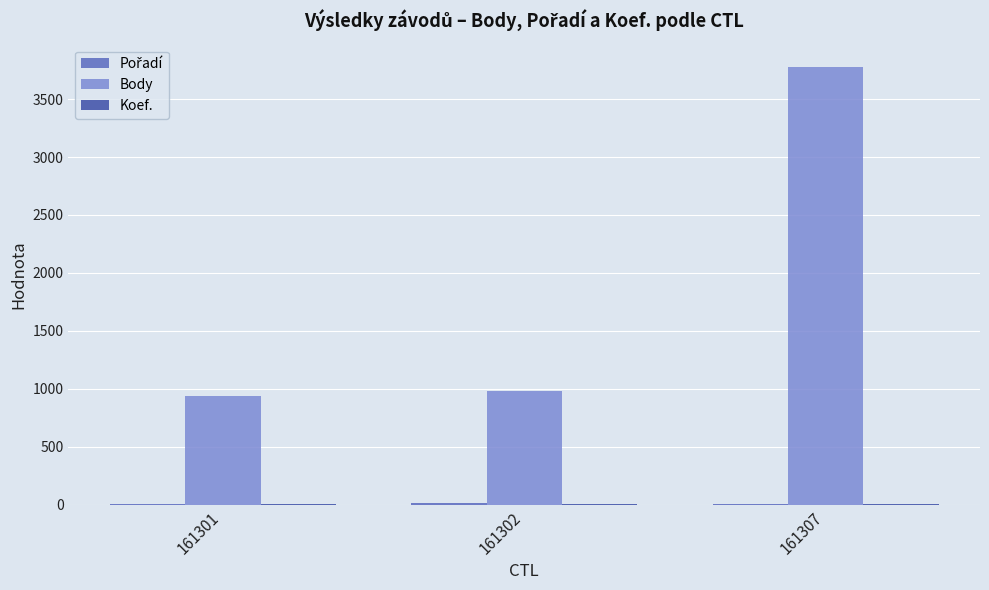

Between 161302 and 161307, which series saw the biggest shift?

Body